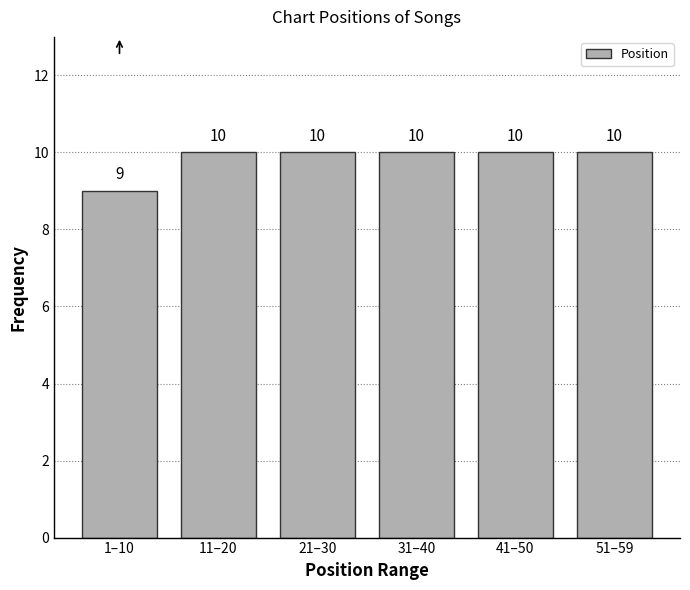

Reading left to right, transcribe all the data shown in this chart.

9	10	10	10	10	10